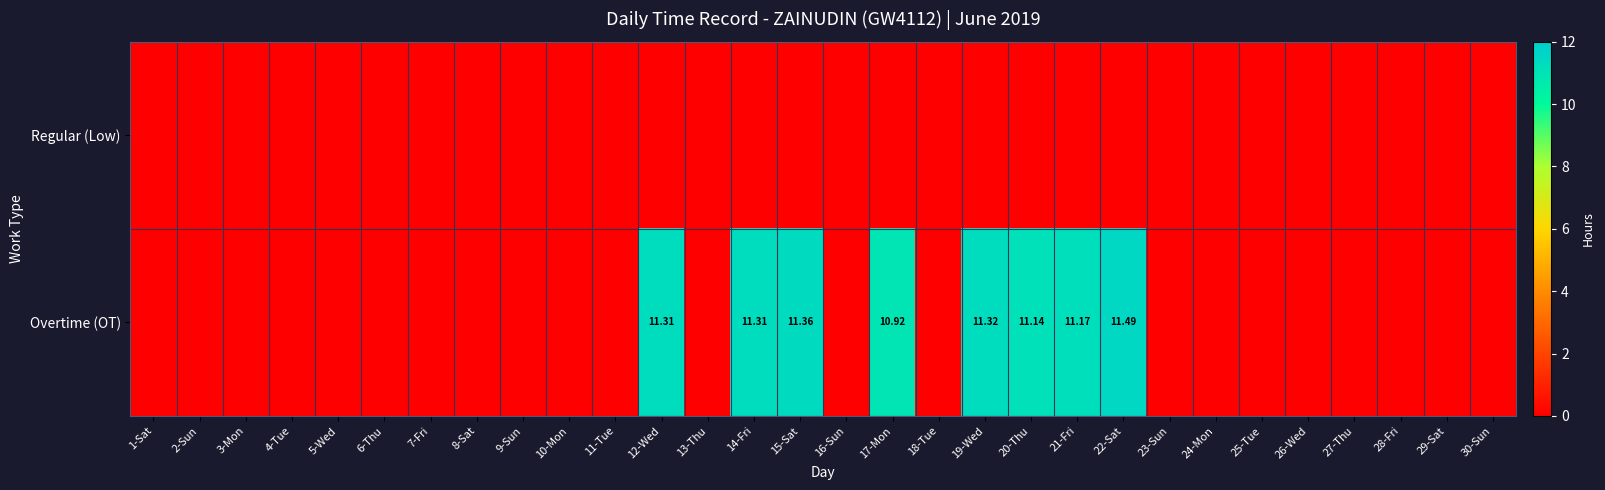

Is the value of Regular (Low) at 8-Sat greater than the value of Overtime (OT) at 17-Mon?

No